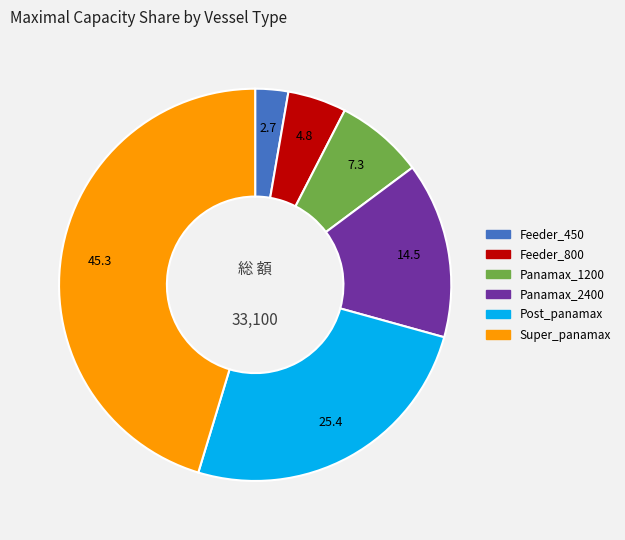

Do Feeder_800 and Panamax_2400 together represent more than half of the pie?

No